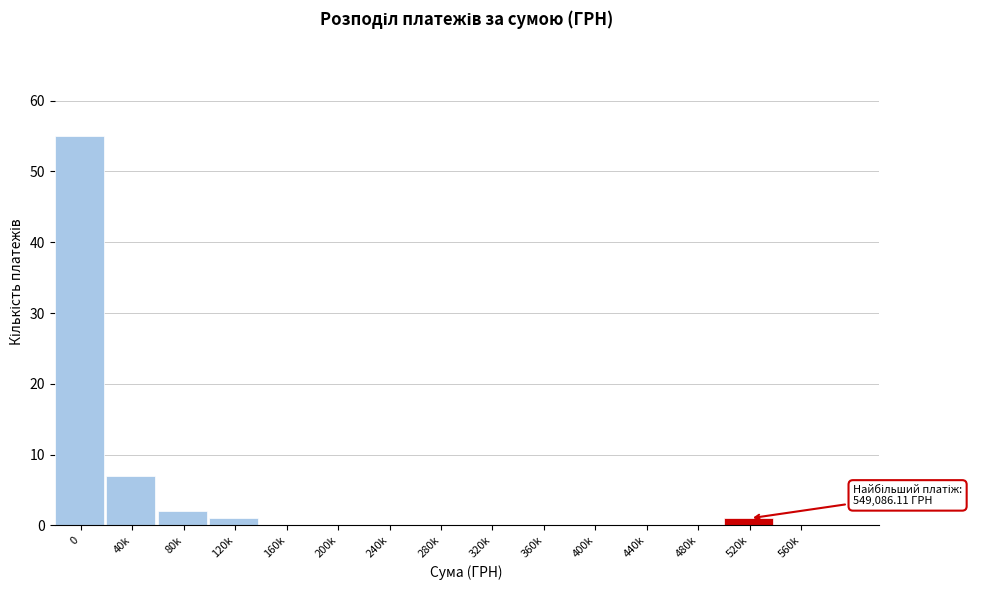

Reading left to right, transcribe all the data shown in this chart.

0=55	40k=7	80k=2	120k=1	160k=0	200k=0	240k=0	280k=0	320k=0	360k=0	400k=0	440k=0	480k=0	520k=1	560k=0